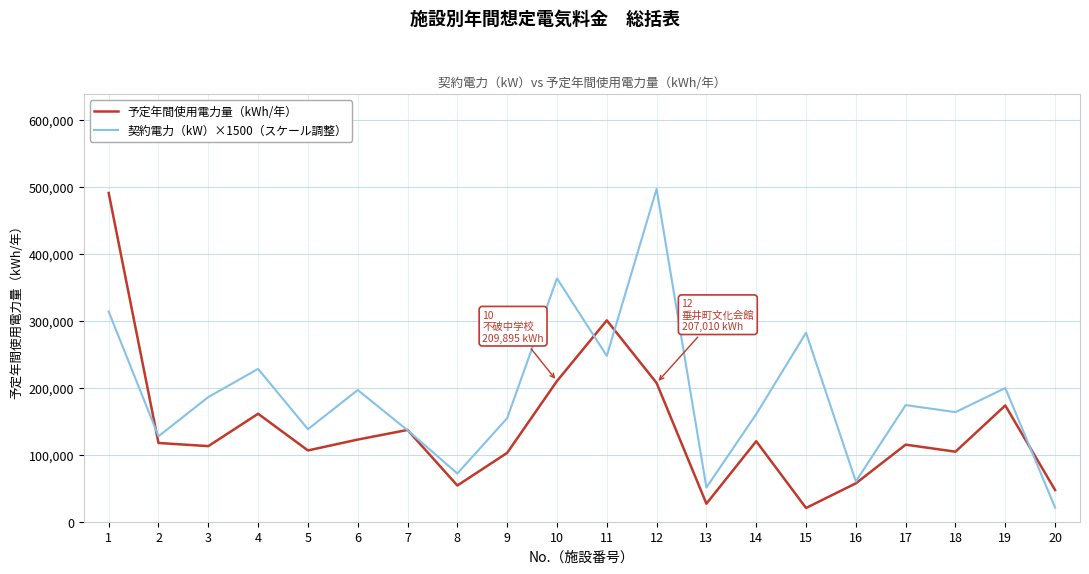

What is the difference between the highest and lowest values at 10?

153105